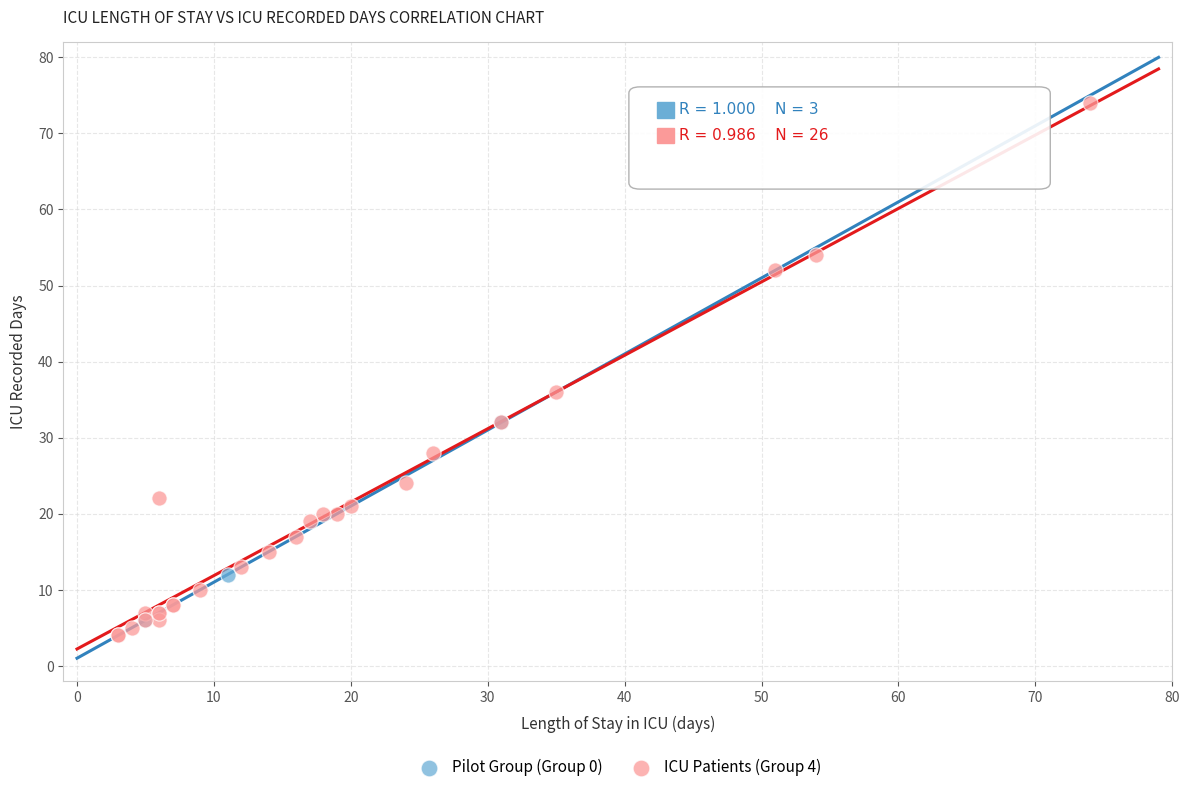

What are all the series names shown in the legend?

Pilot Group (Group 0), ICU Patients (Group 4)